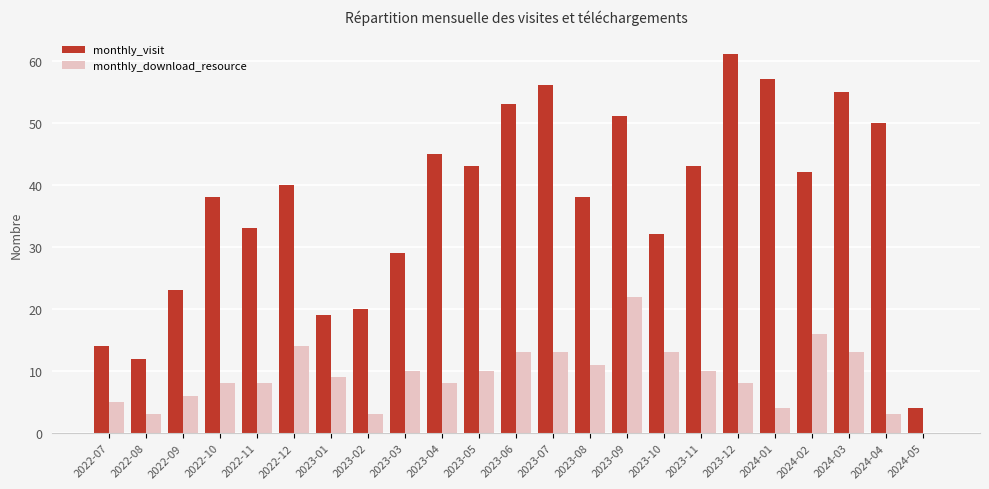

Reading right to left, extract all data points from this chart.

monthly_visit: 2024-05=4	2024-04=50	2024-03=55	2024-02=42	2024-01=57	2023-12=61	2023-11=43	2023-10=32	2023-09=51	2023-08=38	2023-07=56	2023-06=53	2023-05=43	2023-04=45	2023-03=29	2023-02=20	2023-01=19	2022-12=40	2022-11=33	2022-10=38	2022-09=23	2022-08=12	2022-07=14
monthly_download_resource: 2024-05=0	2024-04=3	2024-03=13	2024-02=16	2024-01=4	2023-12=8	2023-11=10	2023-10=13	2023-09=22	2023-08=11	2023-07=13	2023-06=13	2023-05=10	2023-04=8	2023-03=10	2023-02=3	2023-01=9	2022-12=14	2022-11=8	2022-10=8	2022-09=6	2022-08=3	2022-07=5